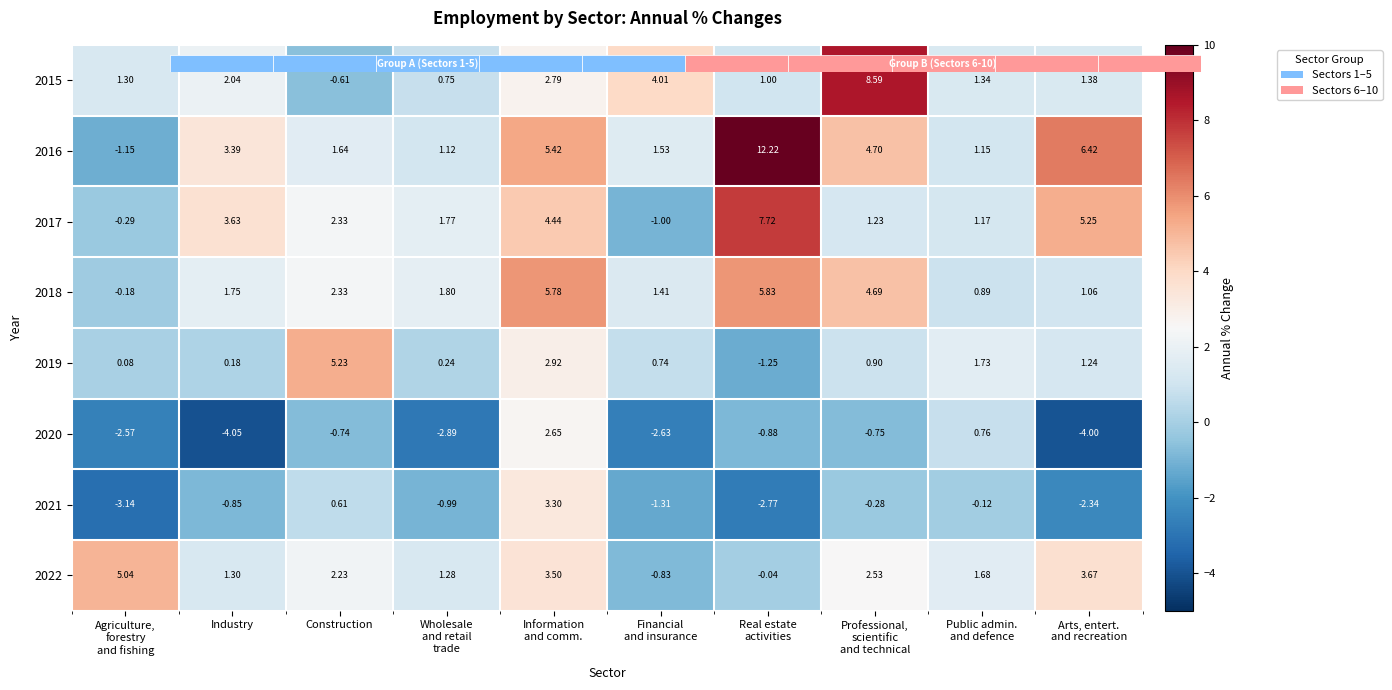

Which series has the widest spread of values?

2016